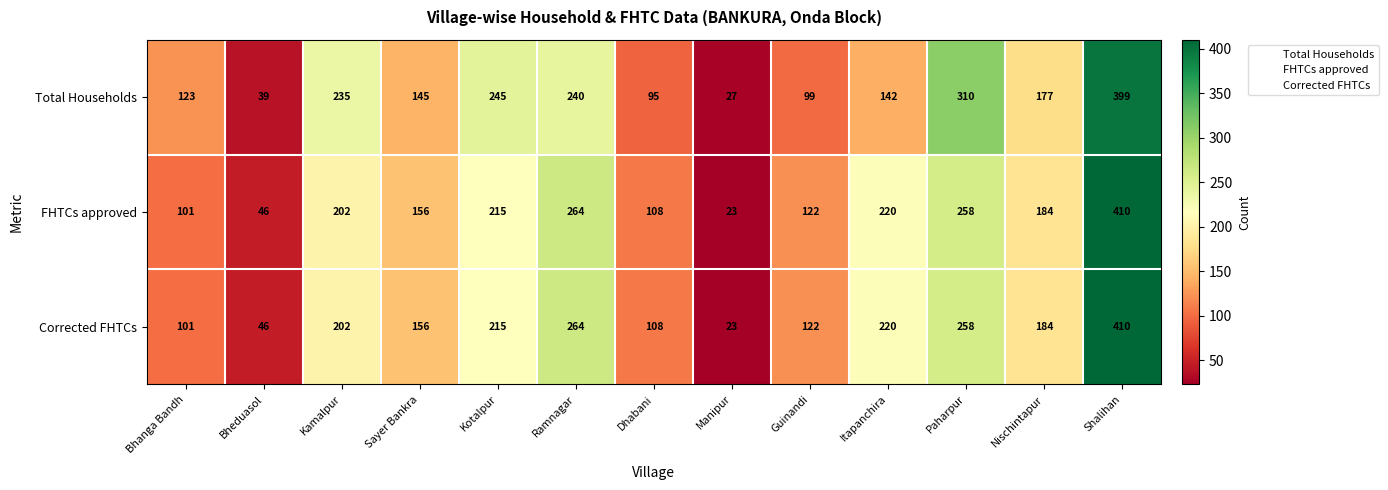

What is the total value across all series at Manipur?

73